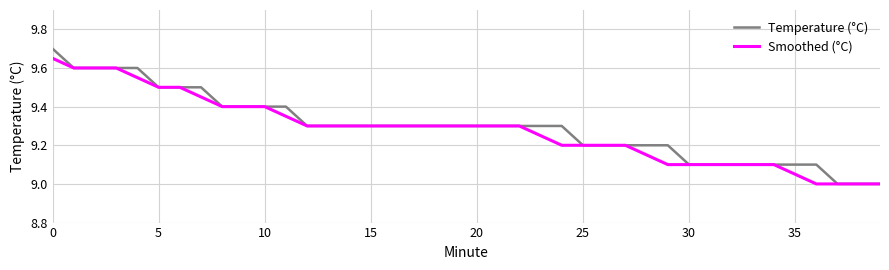

What is the minimum value for Temperature (°C)?

9.0